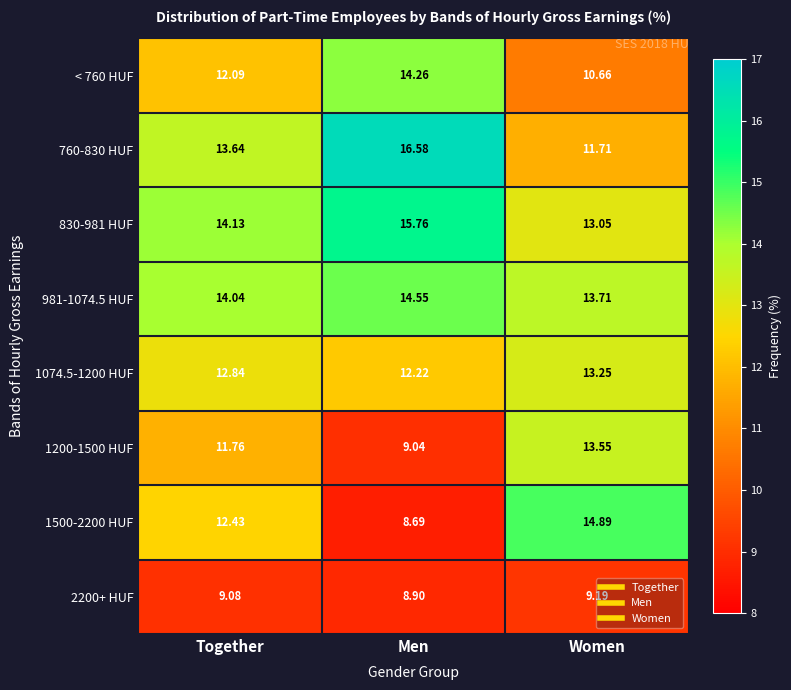

Between Men and Women, which series saw the biggest shift?

1500-2200 HUF